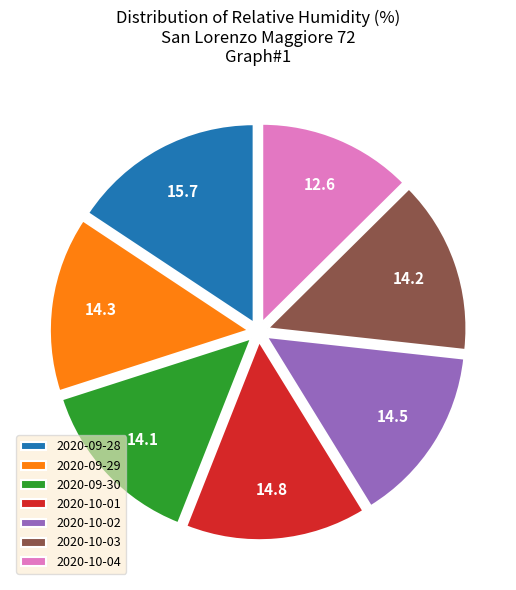

Combined, do 2020-10-01 and 2020-09-28 account for over 50%?

No